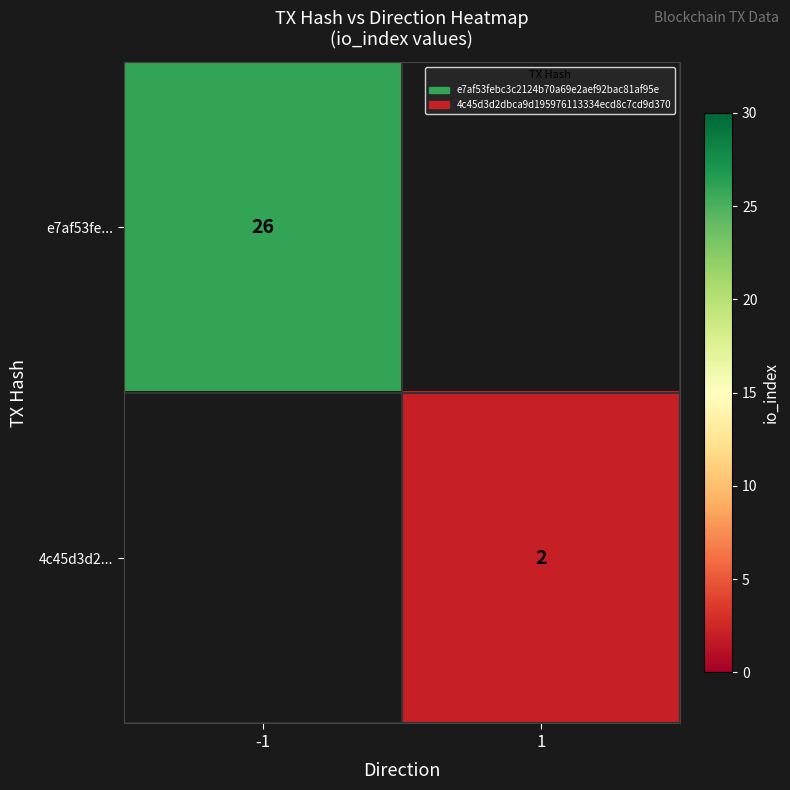

Is it true that e7af53fe... equals 12 at -1?

False